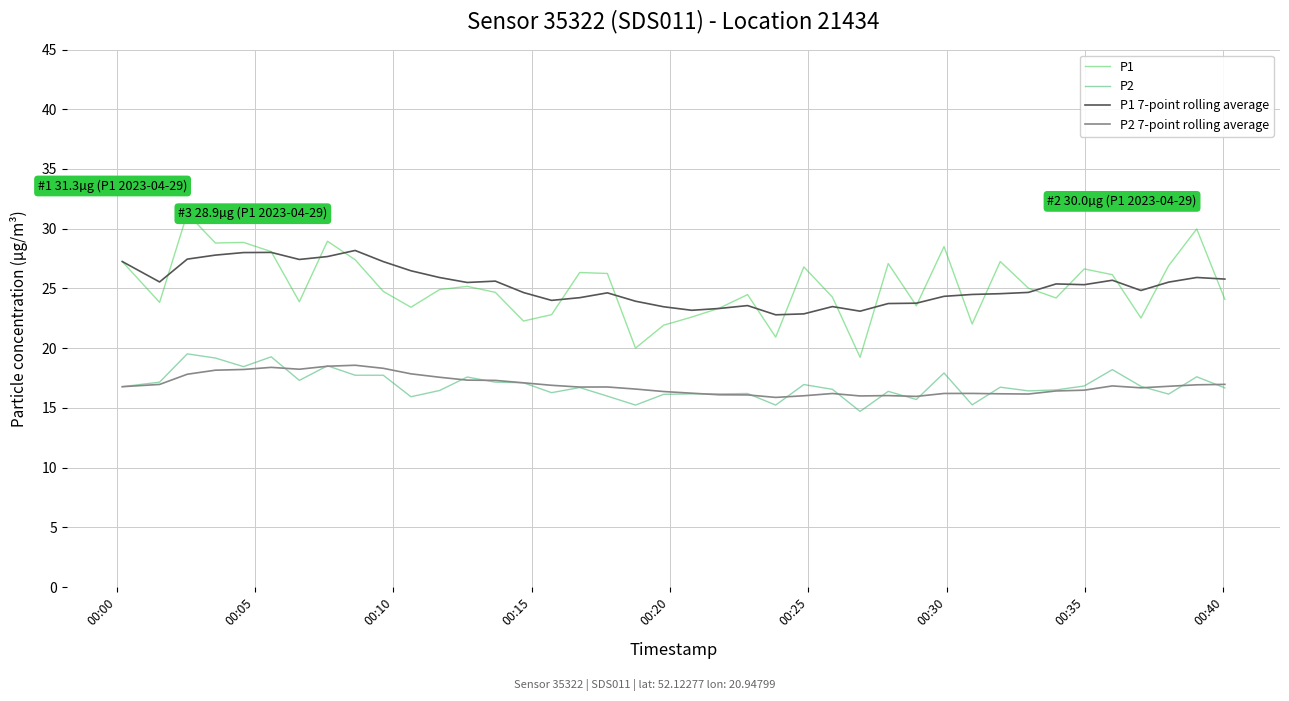

True or false: P1 and P2 7-point rolling average cross at least once.

False